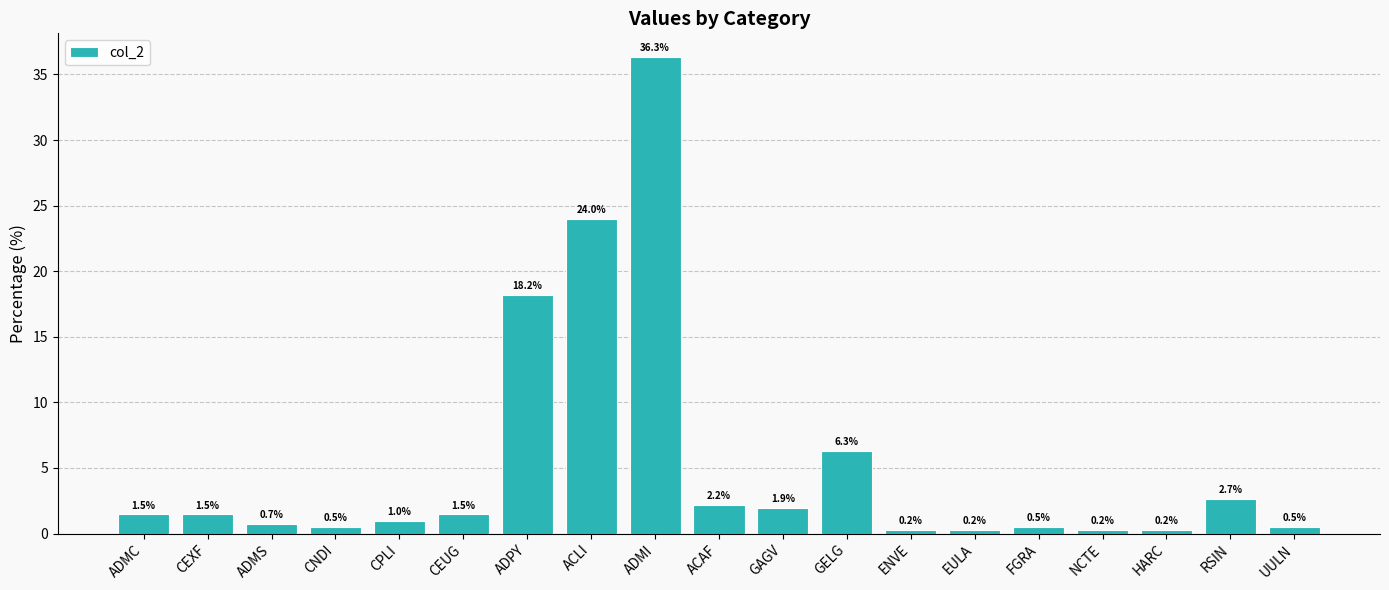

How many values exceed 1?

10